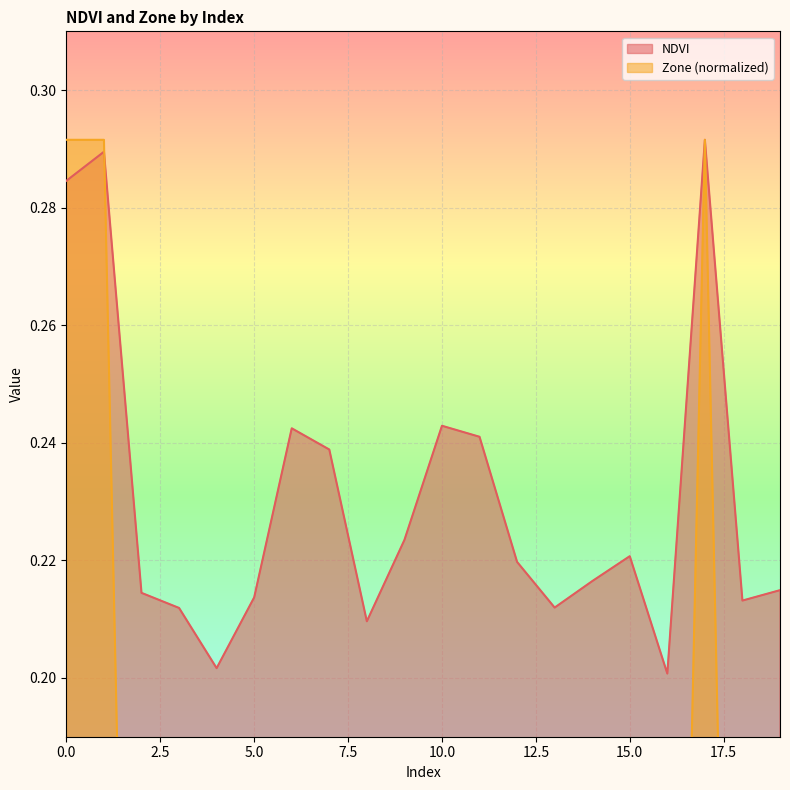

Rank the series by their average value, from highest to lowest.

NDVI, Zone